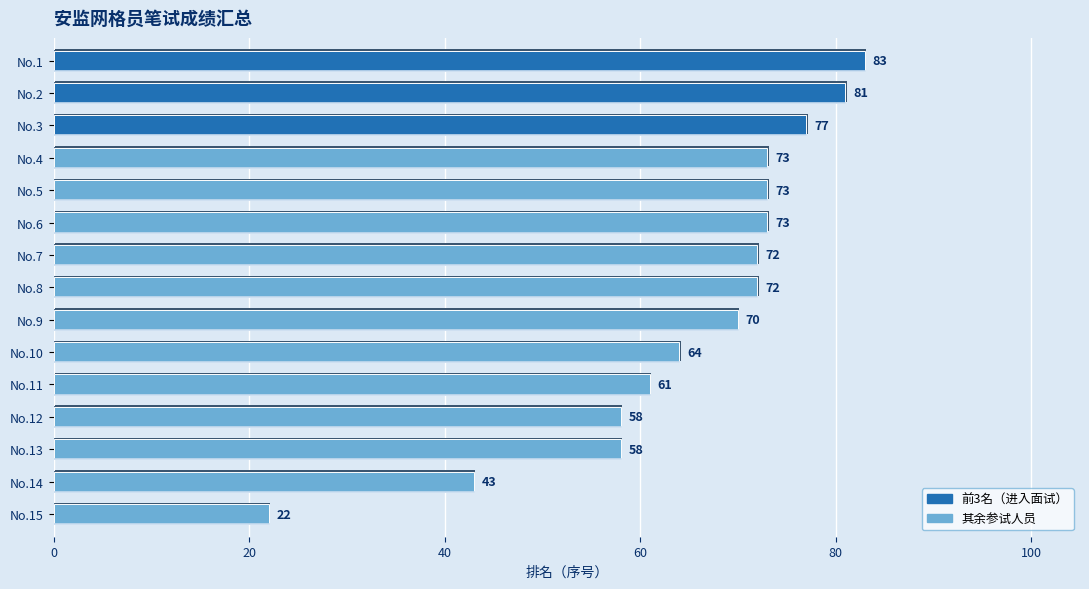

What is the value of the 13th bar from the left?

58